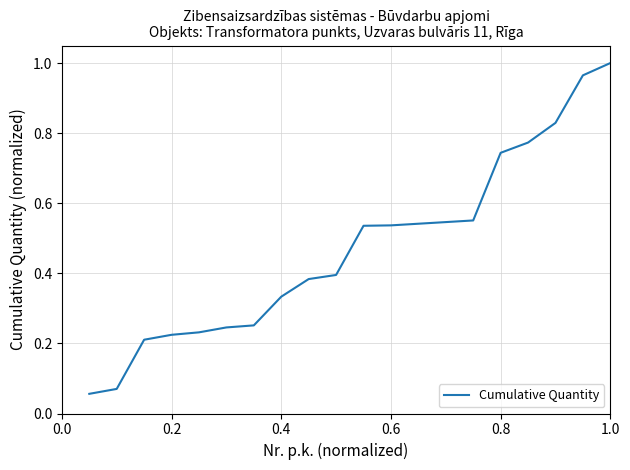

What is the difference between the maximum and minimum values?

0.9